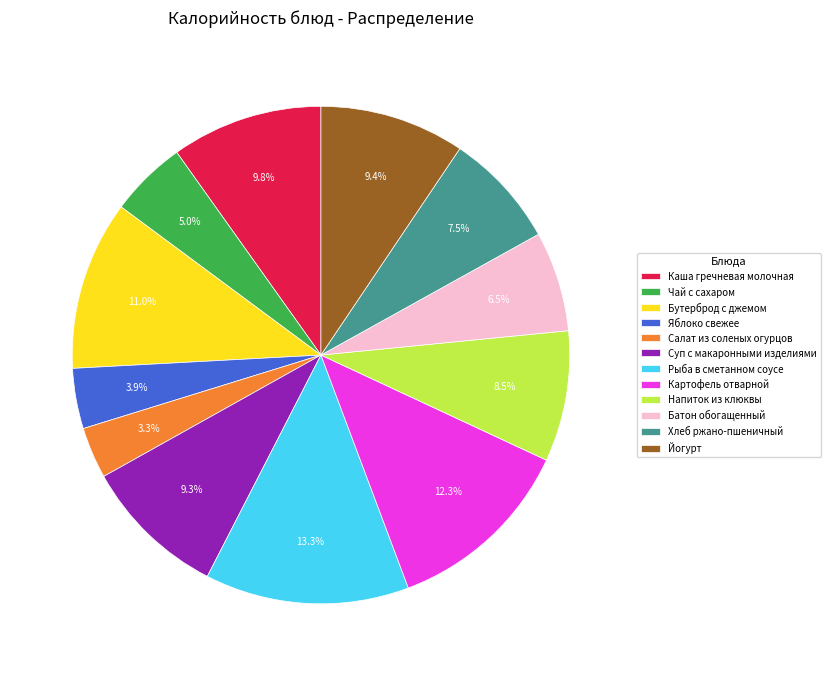

To the nearest percent, what percentage of the pie is Яблоко свежее?

4%